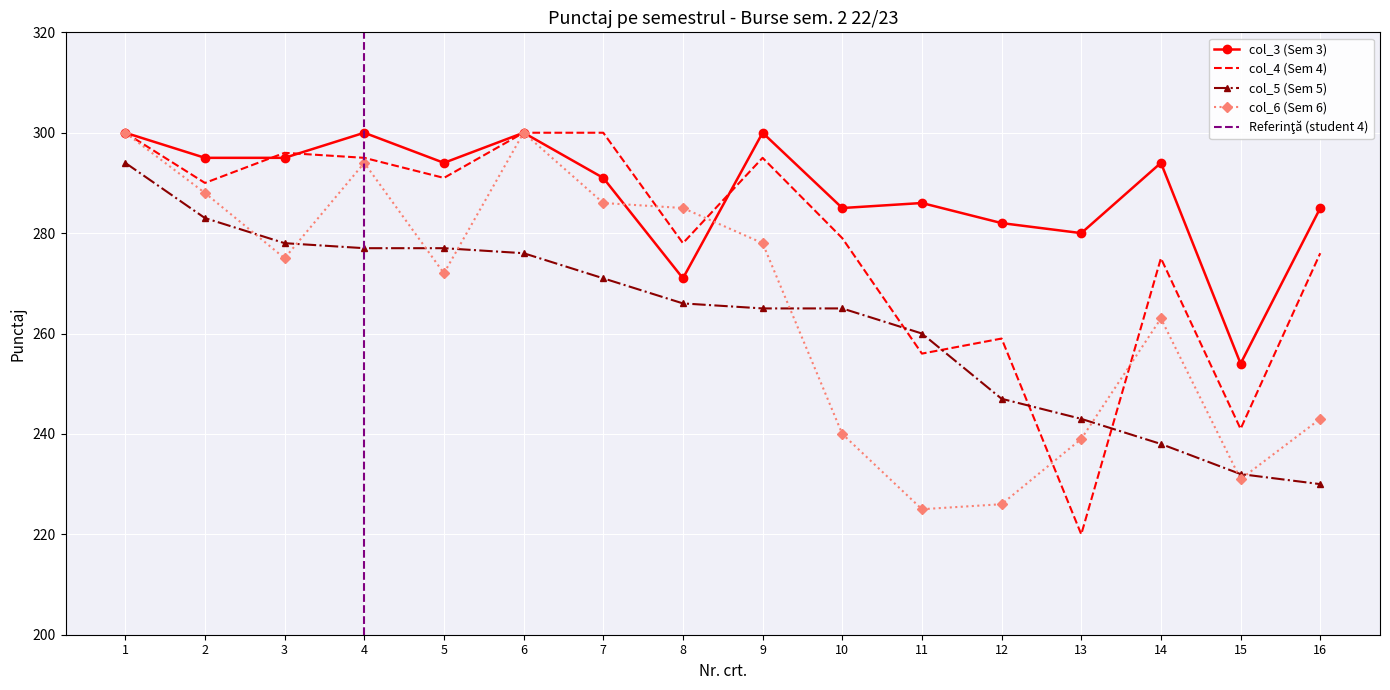

At how many categories does at least one series exceed 276?

15